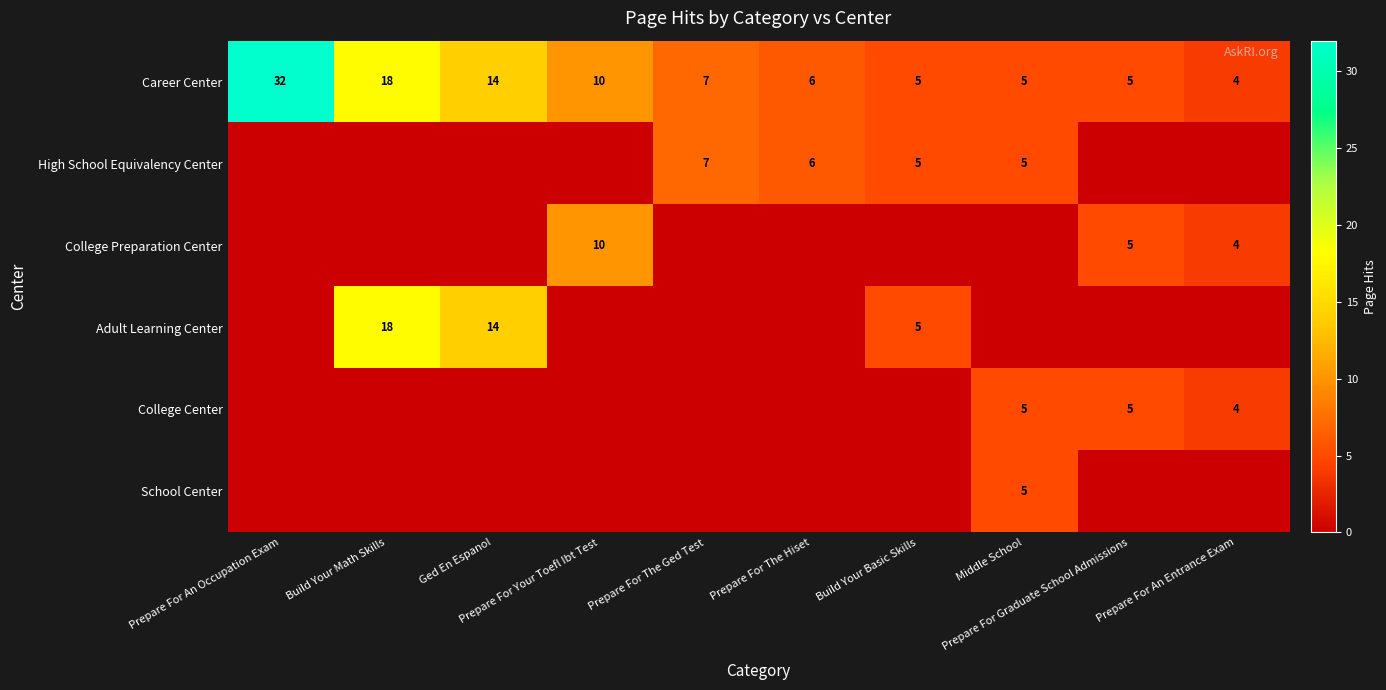

What is the difference between the maximum and minimum values in the Career Center series?

28